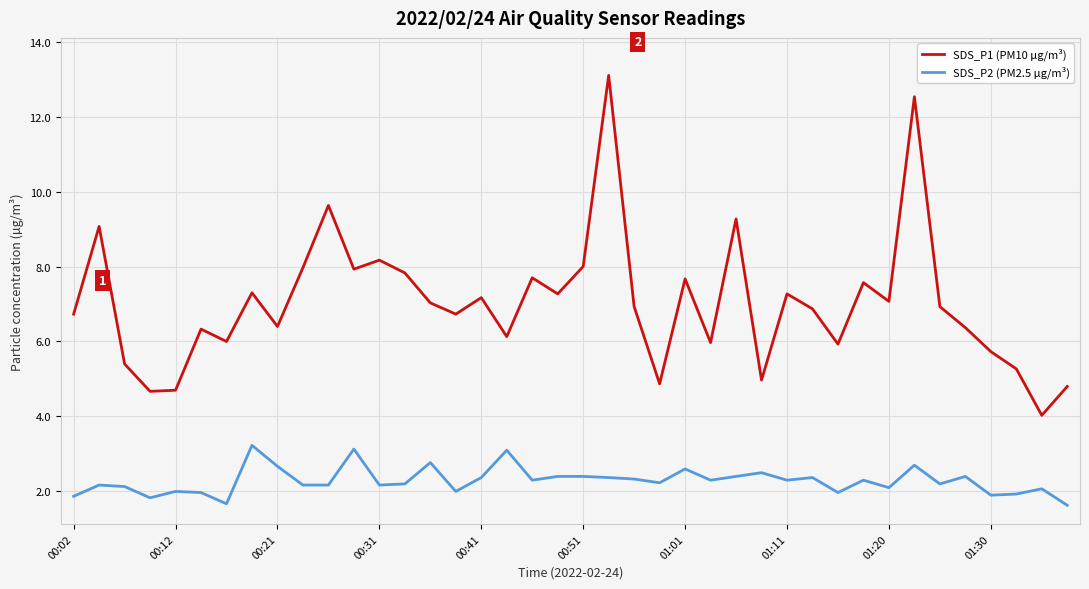

Which series has the widest spread of values?

SDS_P1 (PM10 µg/m³)